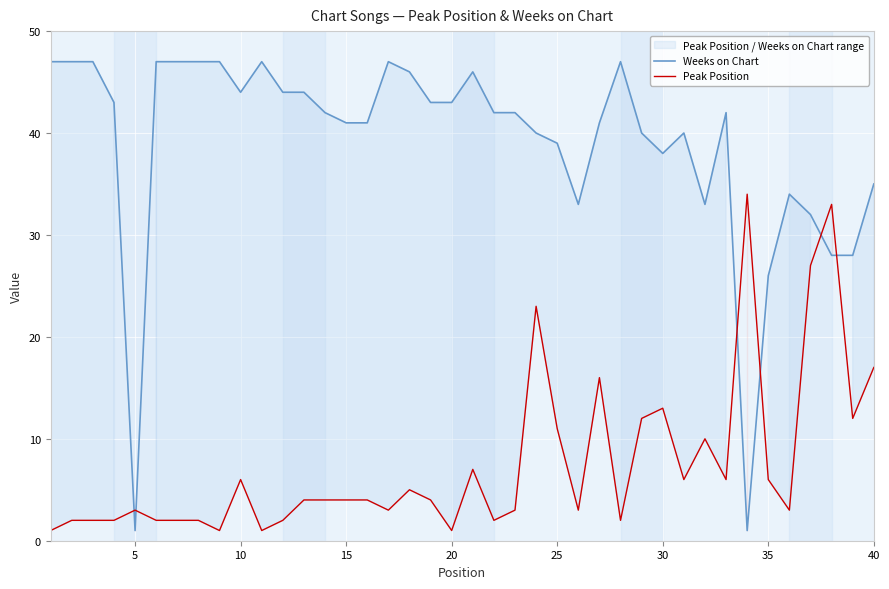

List the series in order of their peak value, lowest first.

Peak Position, Weeks on Chart